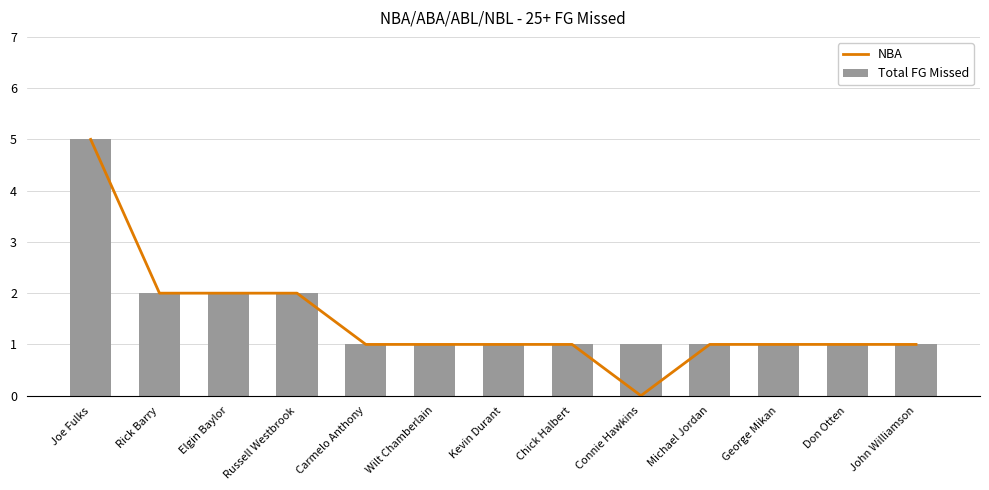

Which series has the largest total across all categories?

Total FG Missed